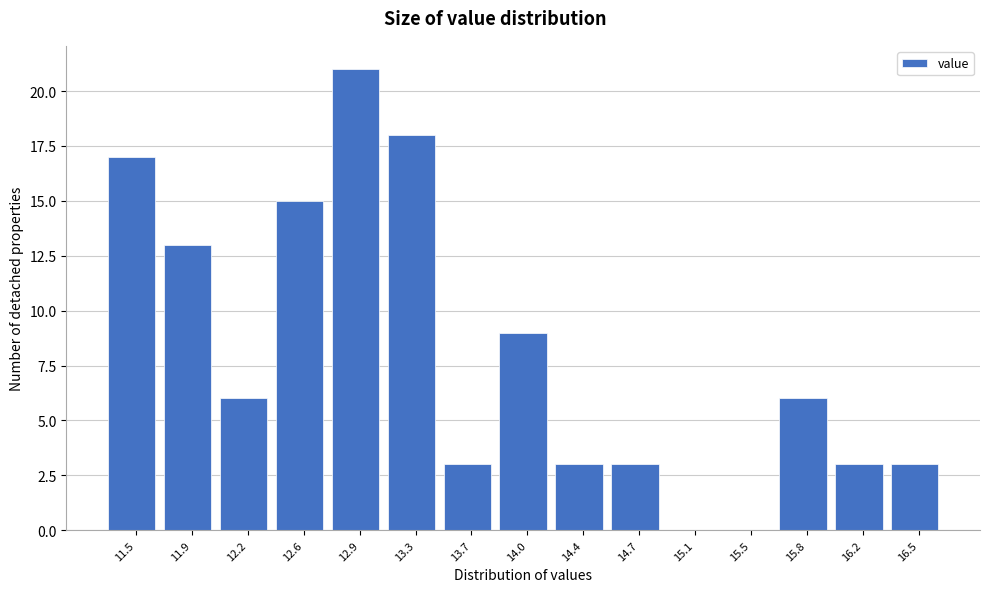

Reading left to right, list all the values displayed in this chart.

11.5=17	11.9=13	12.2=6	12.6=15	12.9=21	13.3=18	13.7=3	14.0=9	14.4=3	14.7=3	15.1=0	15.5=0	15.8=6	16.2=3	16.5=3